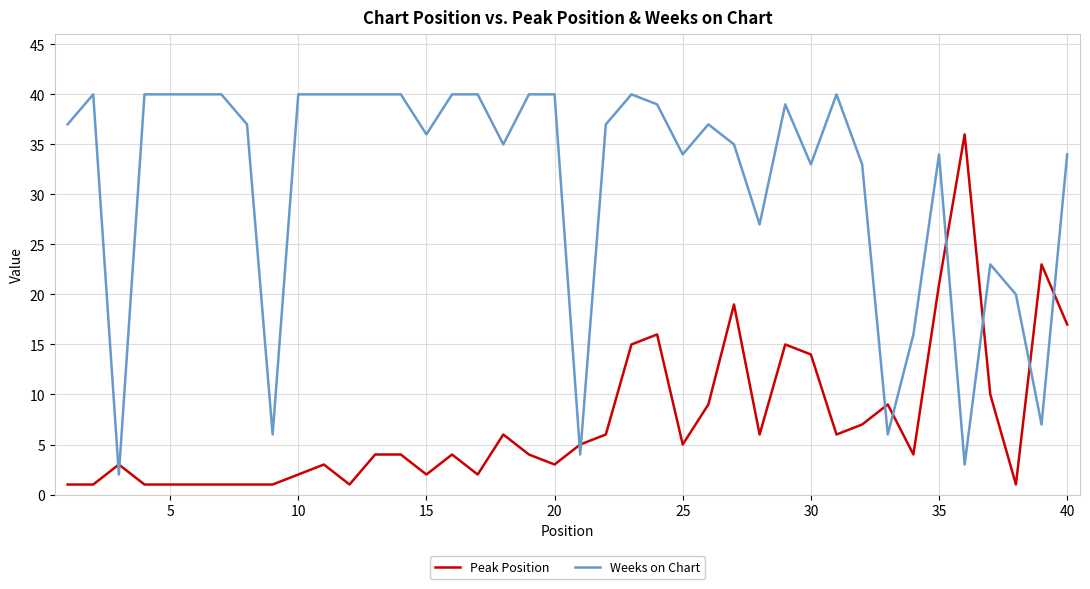

List the series in order of their overall mean, lowest first.

Peak Position, Weeks on Chart